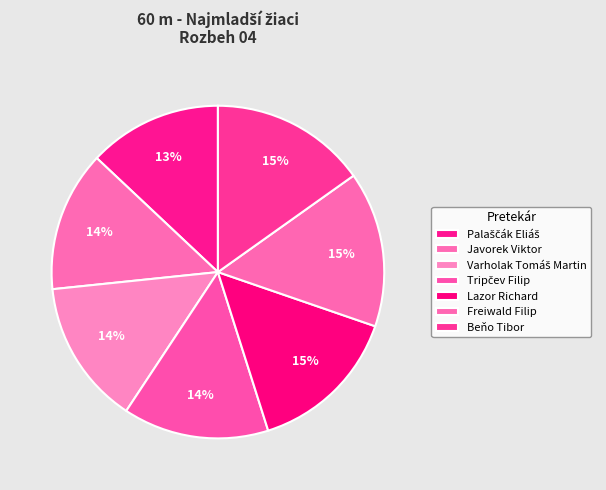

Do Javorek Viktor and Varholak Tomáš Martin together represent more than half of the pie?

No